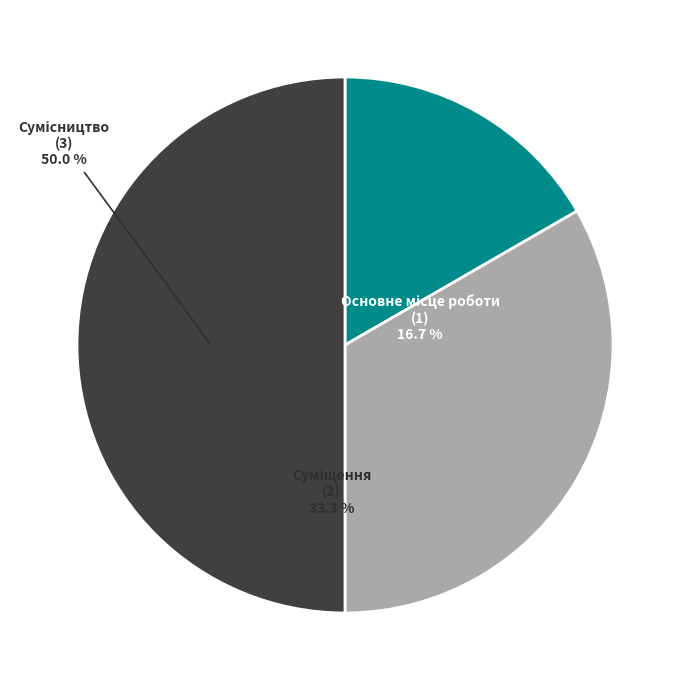

Which category has the biggest portion of the pie?

Сумісництво